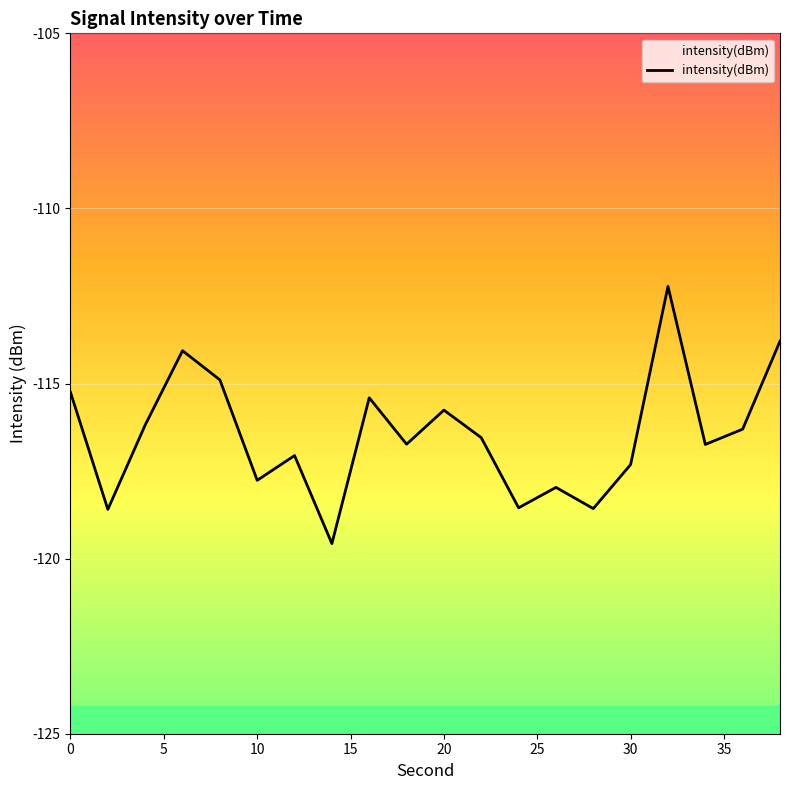

Reading left to right, extract all data points from this chart.

-115.3	-118.6	-116.2	-114.1	-114.9	-117.8	-117.1	-119.6	-115.4	-116.7	-115.8	-116.5	-118.5	-118.0	-118.6	-117.3	-112.2	-116.7	-116.3	-113.8